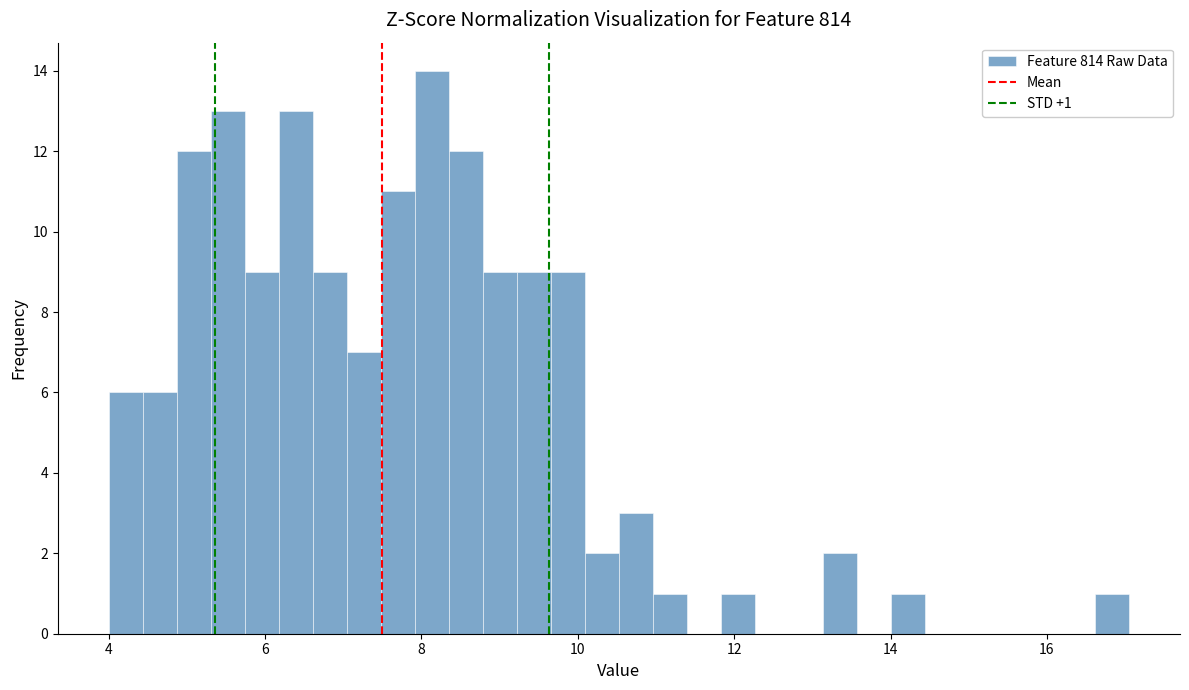

Read against the x-axis, roughly where is the centre of the tallest bar?

8.2